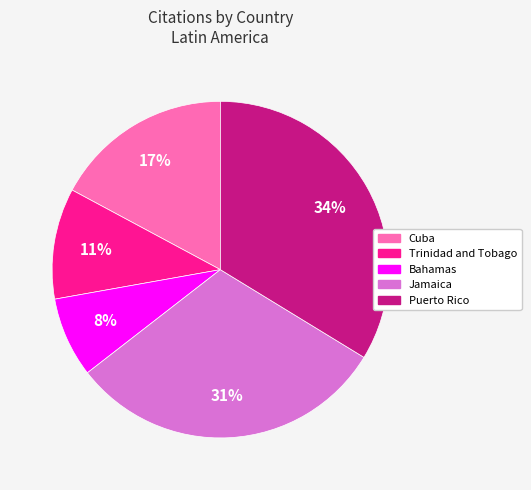

Does any single category account for the majority?

No